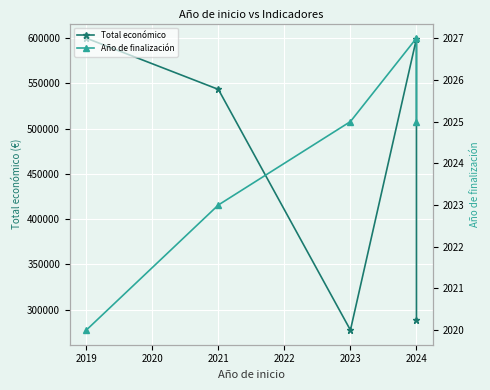

Which series changed the most between 2023 and 2024?

Total económico